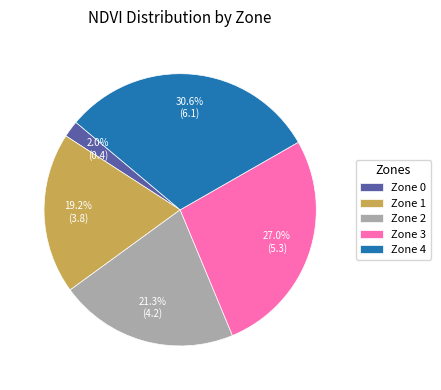

To the nearest percent, what percentage of the pie is Zone 3?

27%